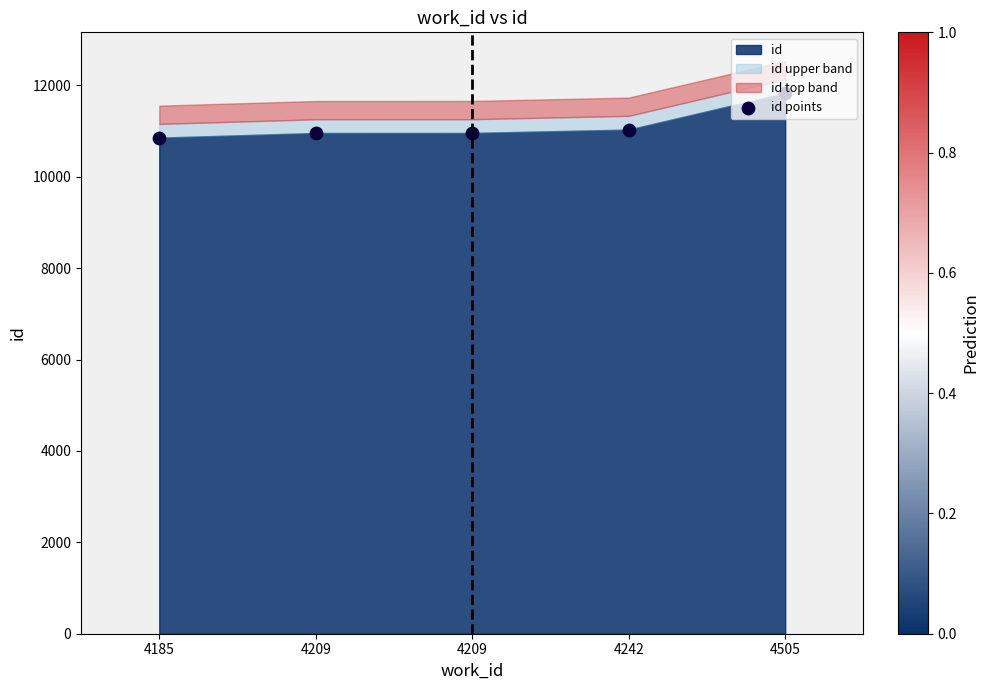

What is the ratio of the value at 4505 to the value at 4209?

1.1